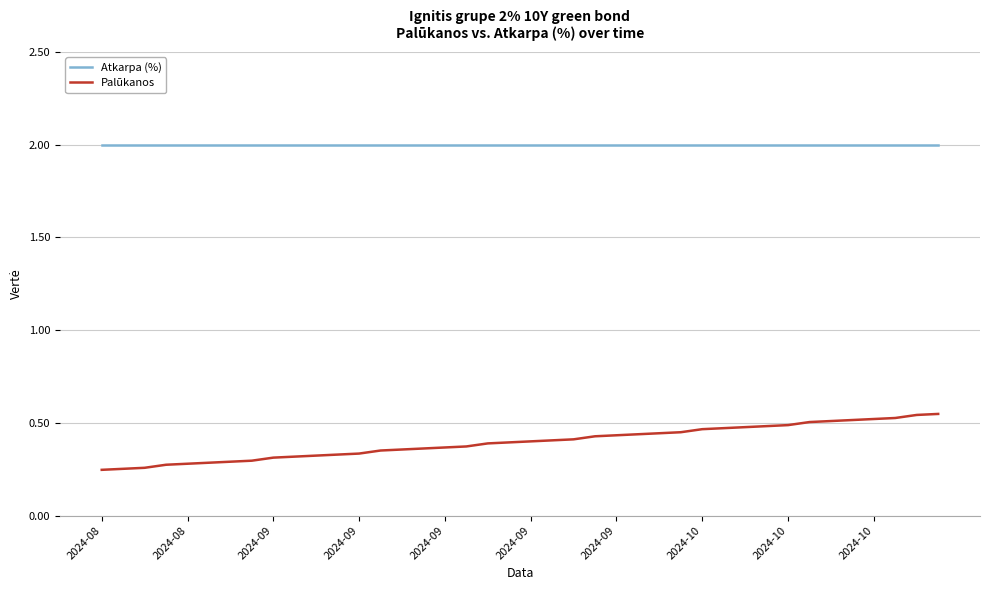

True or false: Atkarpa (%) and Palūkanos intersect in this chart.

False